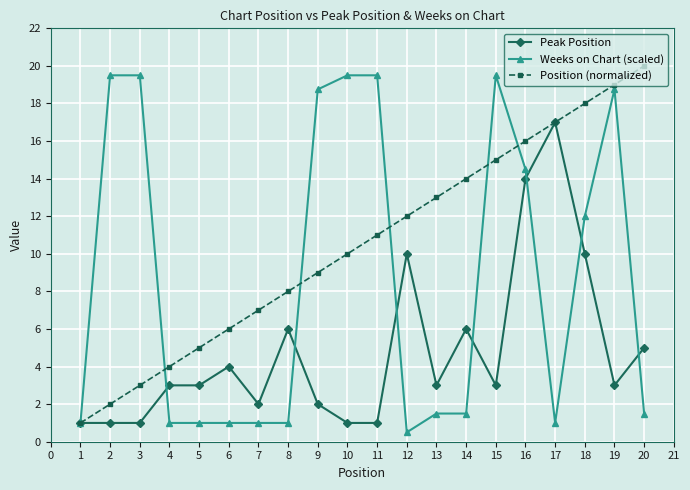

What is the sum of the Position (normalized) values at 12 and 3?

15.0